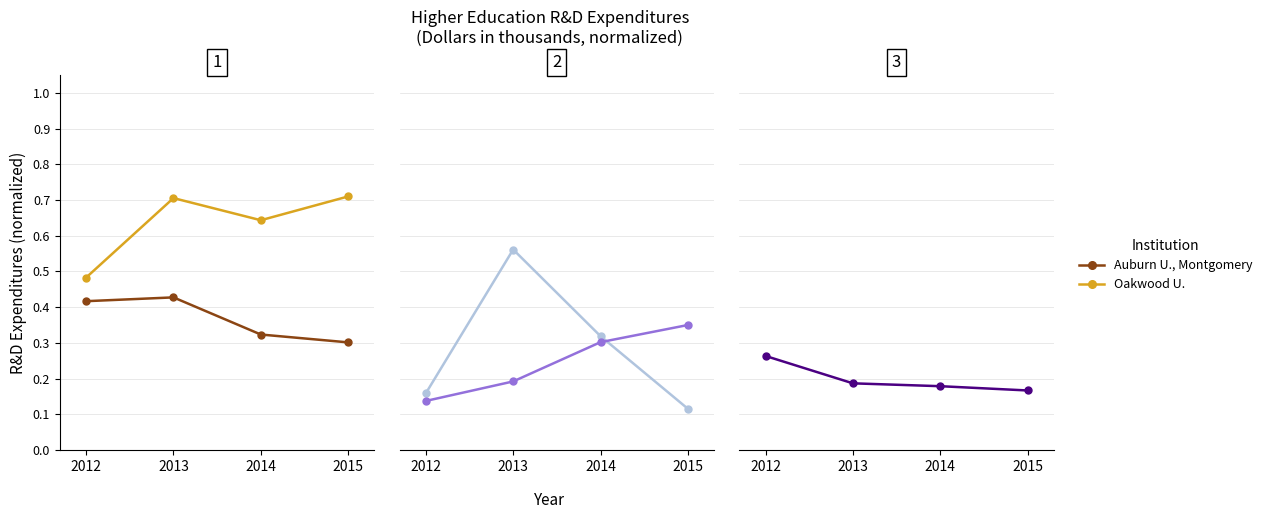

What is the value of the Oakwood U. point at the 4th from the left?

0.7